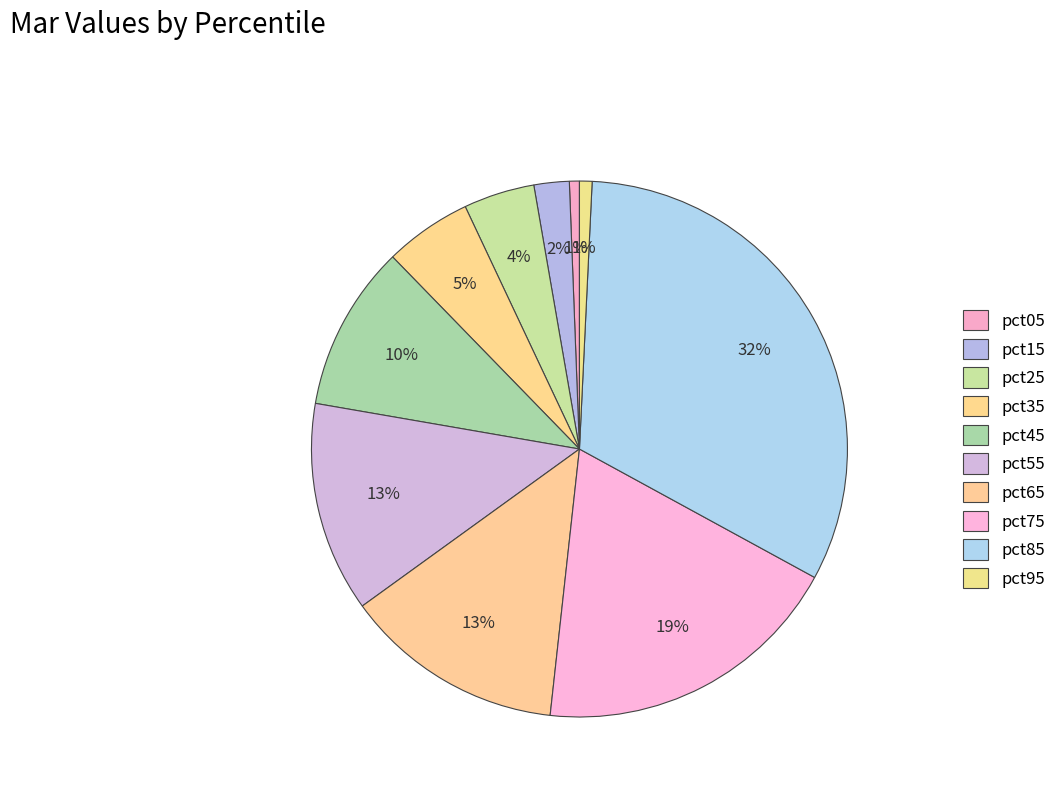

Rank the categories by value from highest to lowest.

pct85, pct75, pct65, pct55, pct45, pct35, pct25, pct15, pct95, pct05